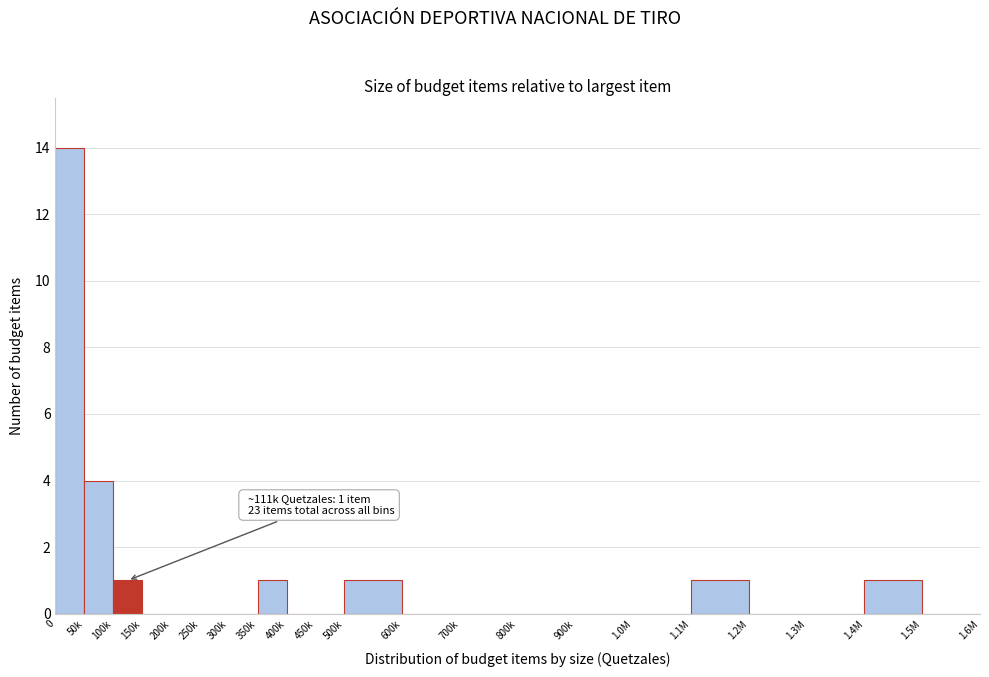

Reading left to right, what are all the values shown in this chart?

0=14	50k=4	100k=1	150k=0	200k=0	250k=0	300k=0	350k=1	400k=0	450k=0	500k=1	600k=0	700k=0	800k=0	900k=0	1.0M=0	1.1M=1	1.2M=0	1.3M=0	1.4M=1	1.5M=0